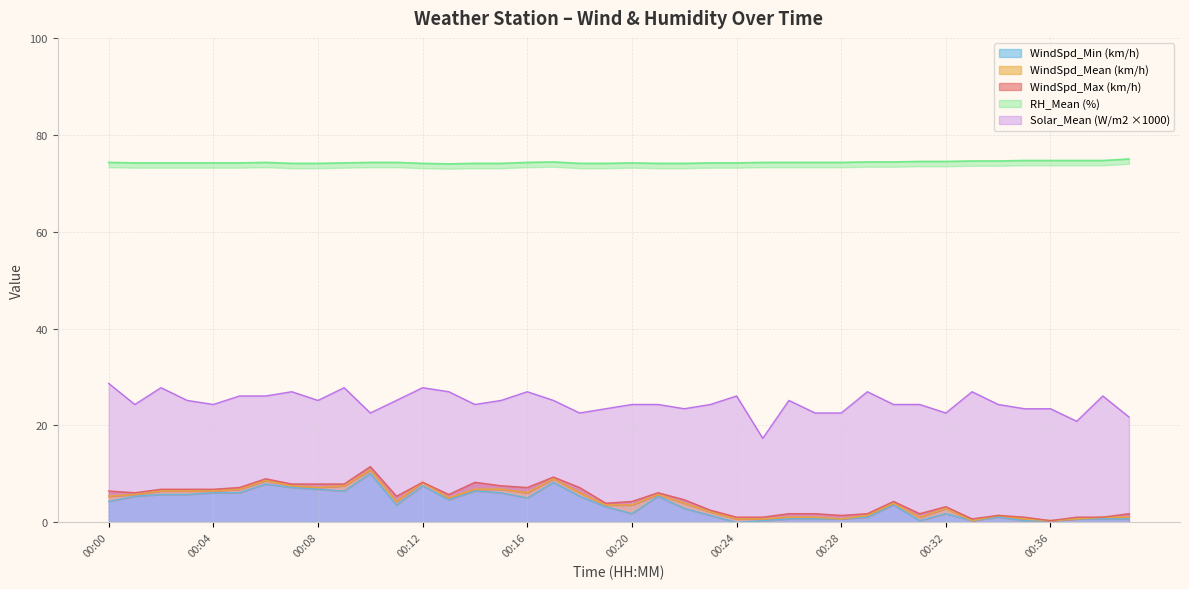

Is the value of RH_Mean (%) at 00:12 greater than the value of WindSpd_Mean (km/h) at 00:30?

Yes